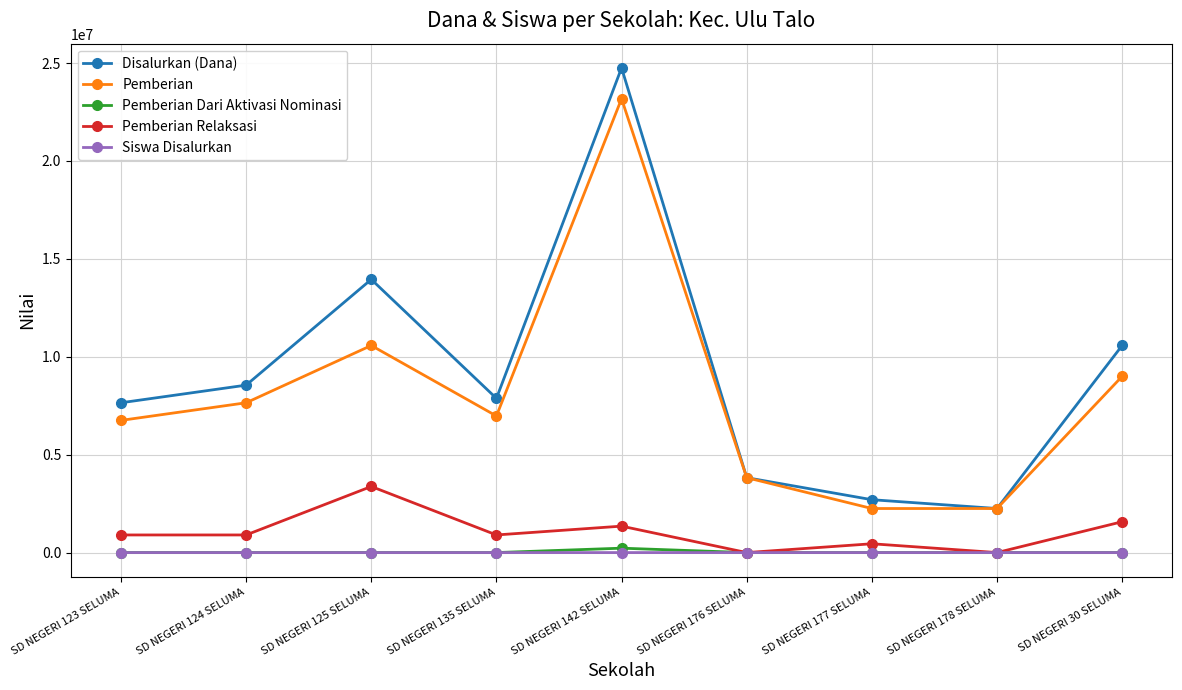

Where is Disalurkan (Dana) nearest to the value 13500000?

SD NEGERI 125 SELUMA